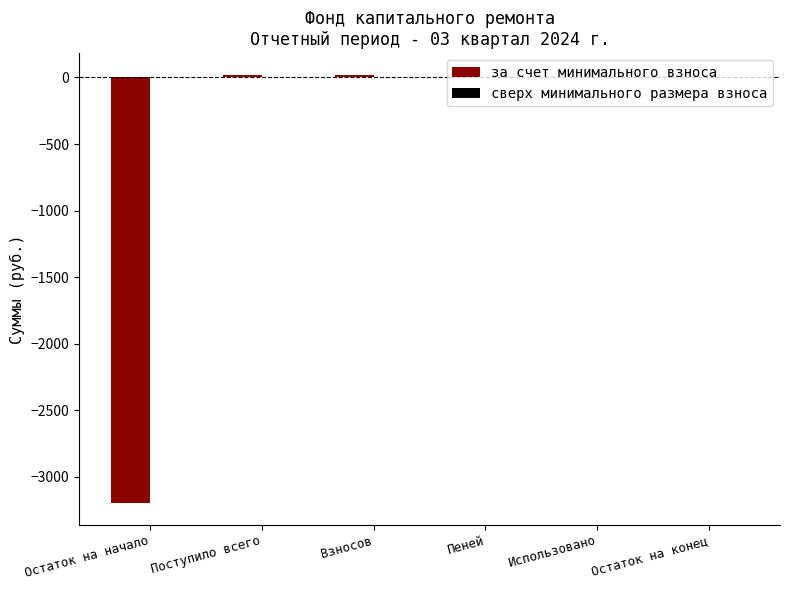

Between Поступило всего and Остаток на начало, which is larger?

Поступило всего